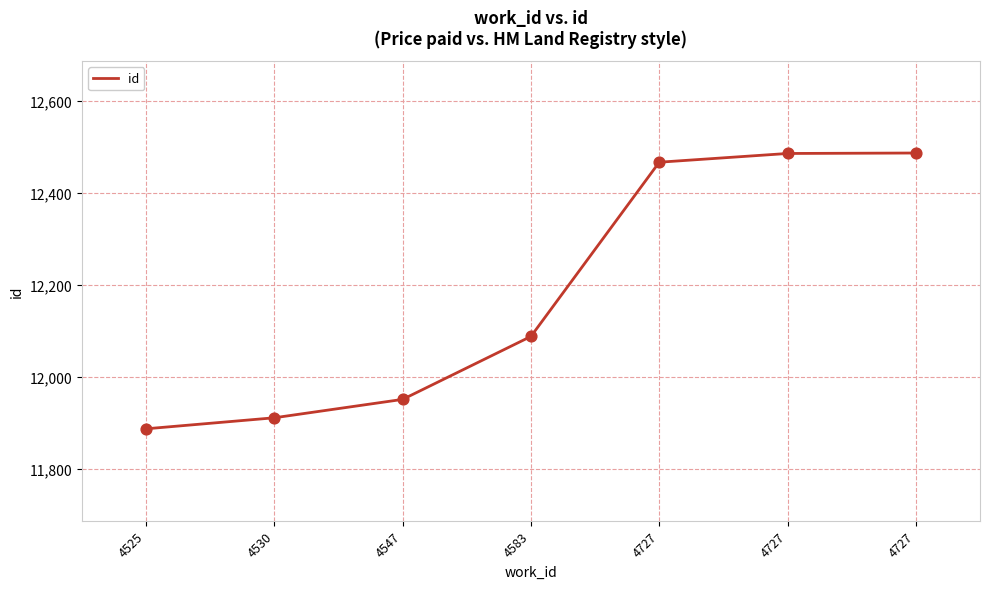

How many distinct data groups are displayed?

1